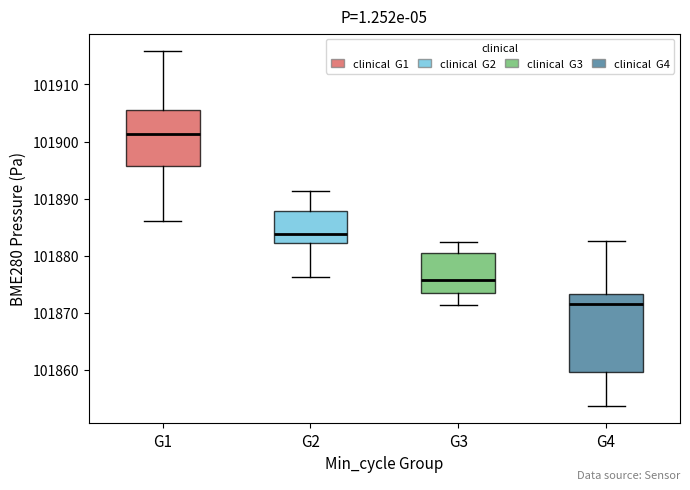

Reading left to right, read every box against the y-axis: the position of its median line, the range the box covers, and the ends of its whiskers. The values are not printed on the chart, so give them approximately, as read against the axis.

G1: median 101901, box 101896 to 101906, whiskers 101886 to 101916
G2: median 101884, box 101882 to 101888, whiskers 101876 to 101891
G3: median 101876, box 101873 to 101880, whiskers 101871 to 101882
G4: median 101872, box 101860 to 101873, whiskers 101854 to 101883